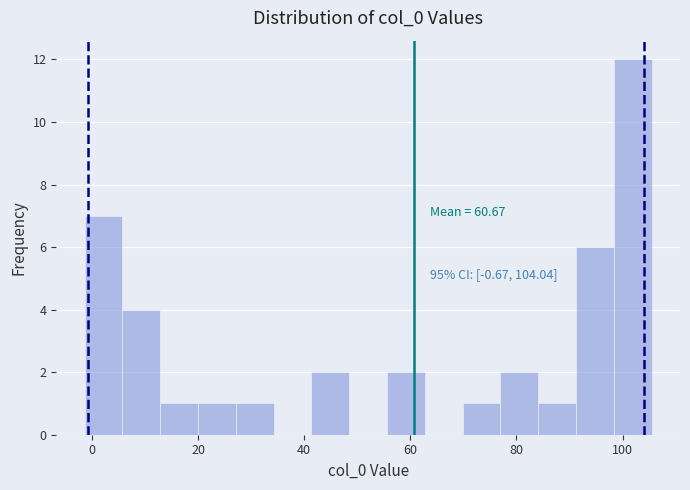

Around what value on the x-axis is the tallest bar? Give the approximate position of its centre, as read against the axis.

102